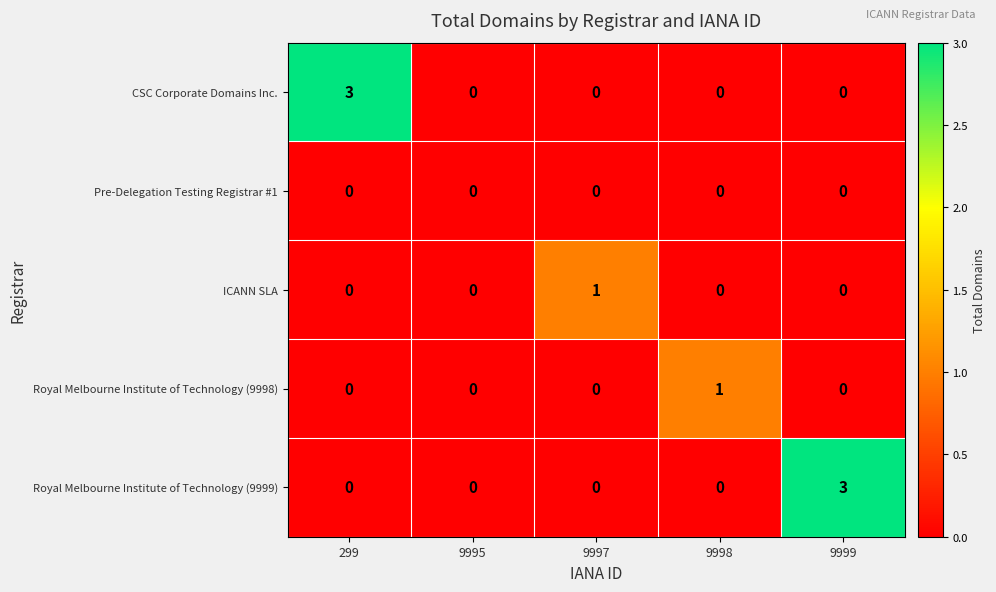

Reading right to left, transcribe all the data shown in this chart.

CSC Corporate Domains Inc.: 9999=0	9998=0	9997=0	9995=0	299=3
Pre-Delegation Testing Registrar #1: 9999=0	9998=0	9997=0	9995=0	299=0
ICANN SLA: 9999=0	9998=0	9997=1	9995=0	299=0
Royal Melbourne Institute of Technology (9998): 9999=0	9998=1	9997=0	9995=0	299=0
Royal Melbourne Institute of Technology (9999): 9999=3	9998=0	9997=0	9995=0	299=0